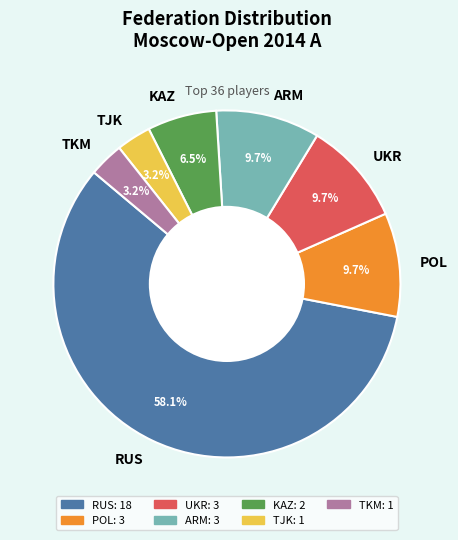

To the nearest percent, what is the combined percentage of UKR and POL?

19%